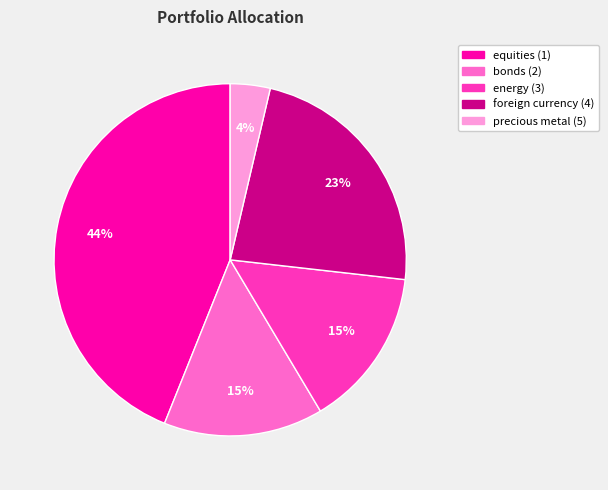

True or false: bonds (2) accounts for 3% of the total.

False